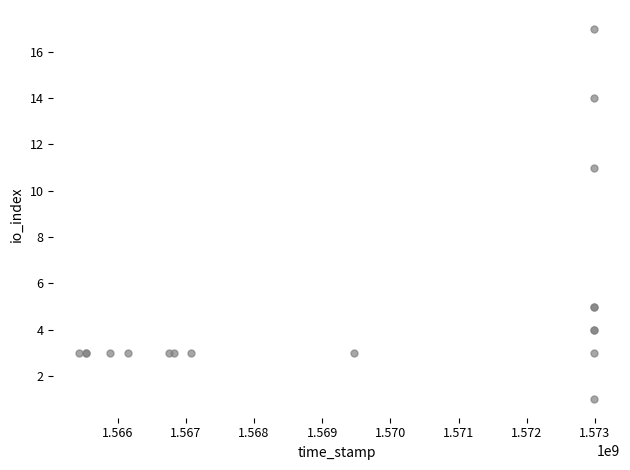

What Y value in the scatter plot is closest to 9?

11